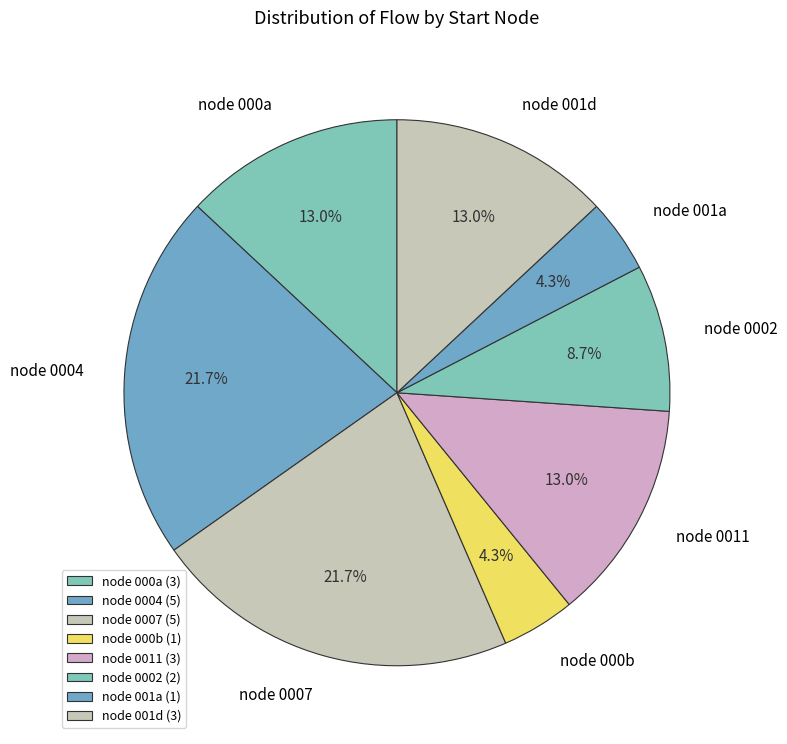

Do node 0004 and node 000a together represent more than half of the pie?

No